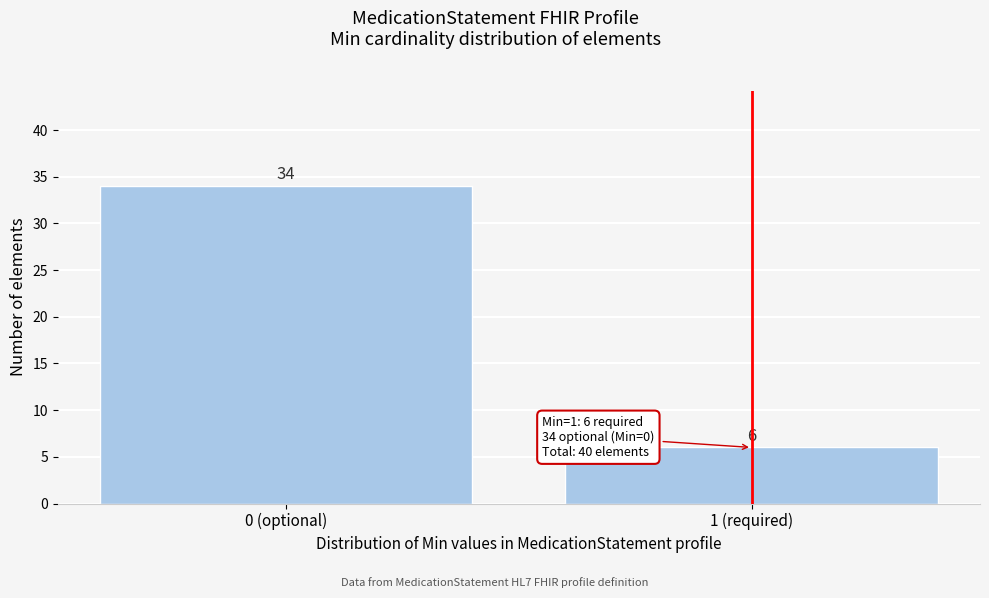

Reading left to right, what are all the values shown in this chart?

34	6